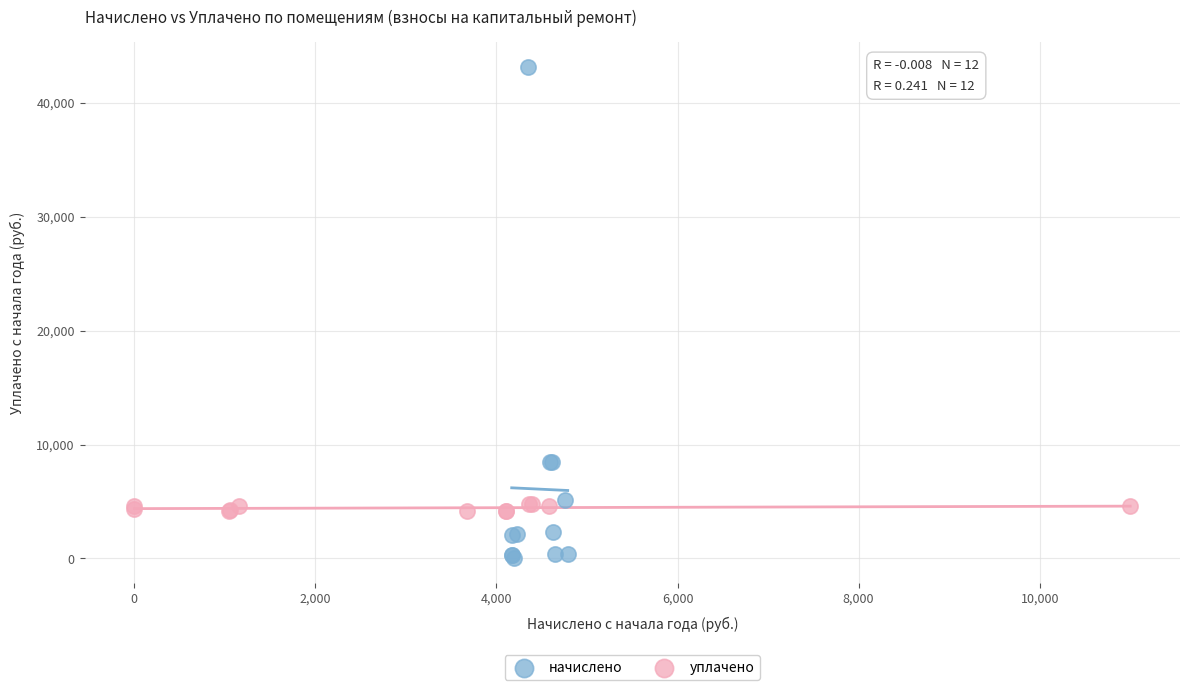

Which series contains the highest Y value?

начислено